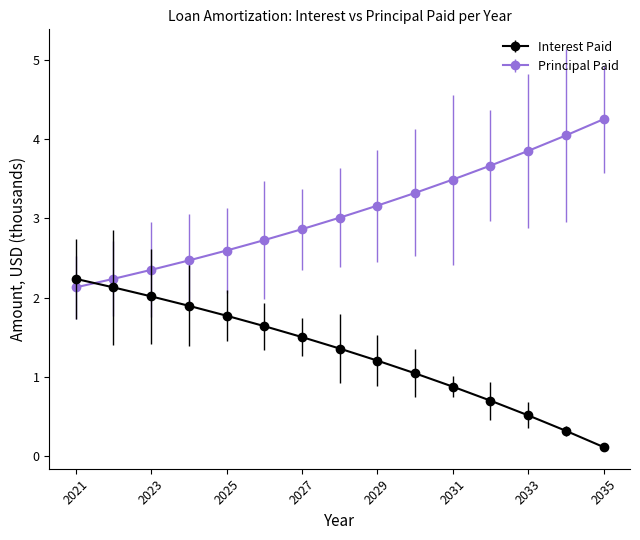

What is the value of the Principal Paid point at the 11th from the left?

3.5